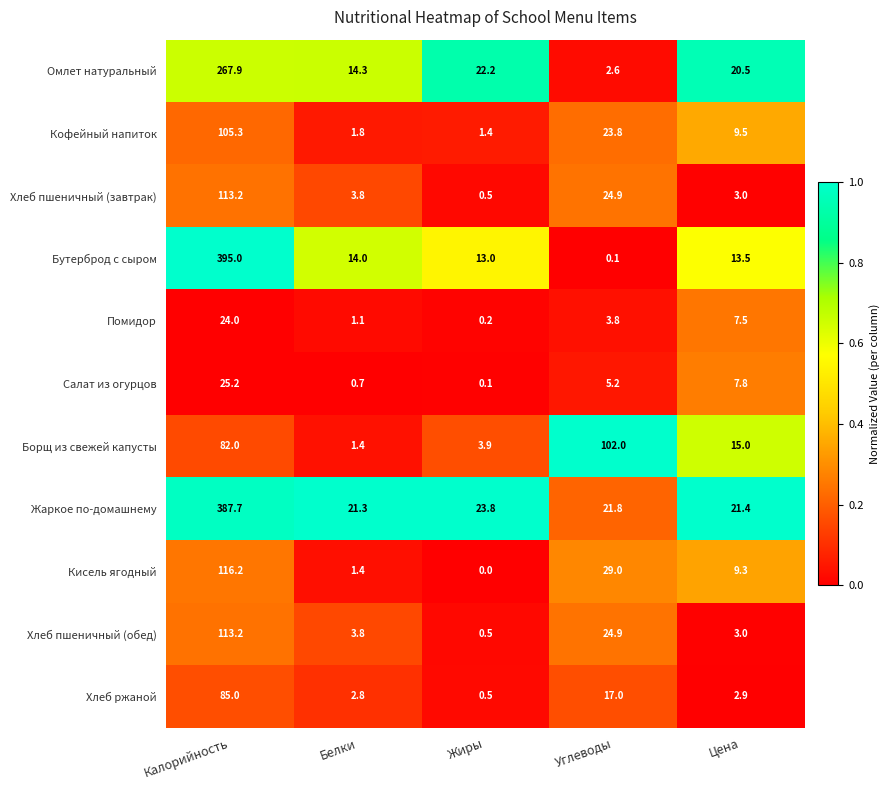

What is the spread (max minus min) of values at Жиры?

23.8